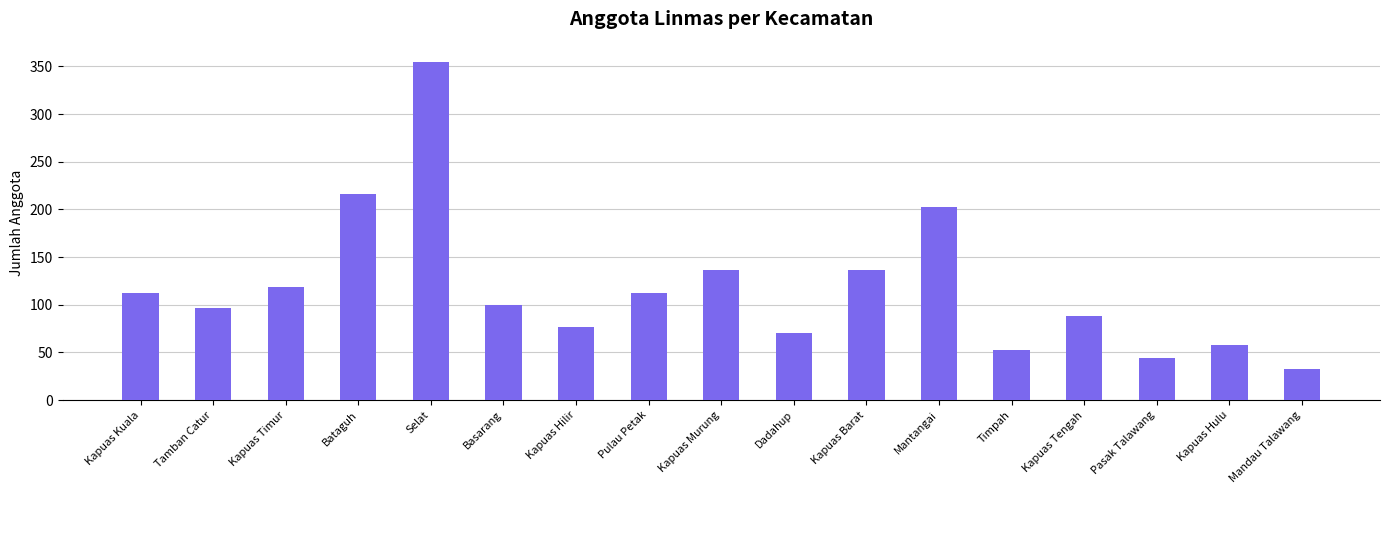

How many series are shown in this chart?

1